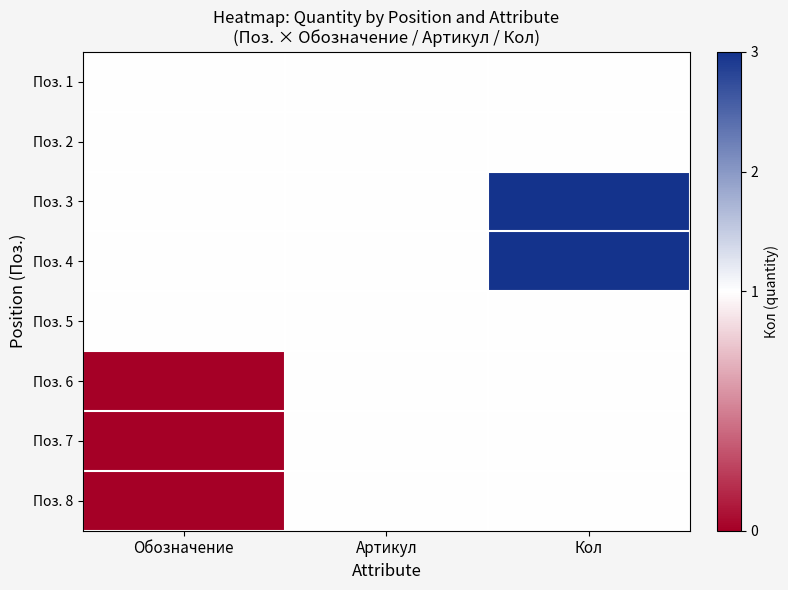

How many data points does each series have?

3